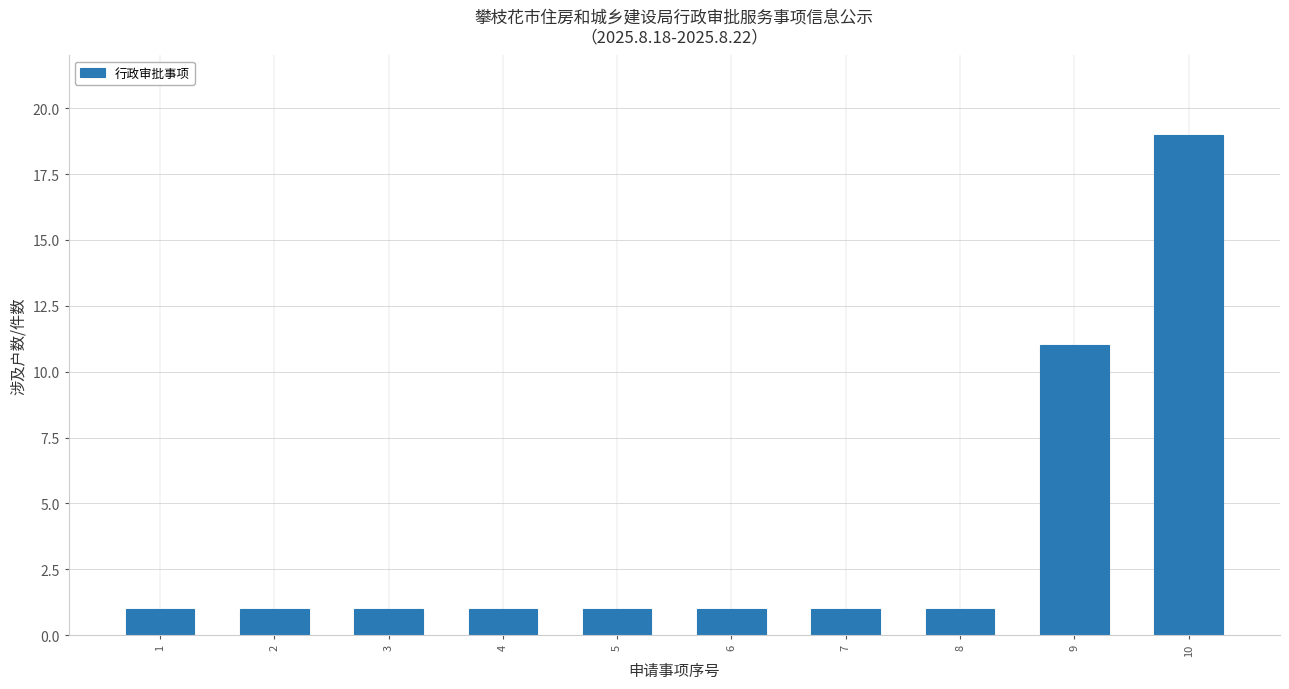

What is the greatest value displayed?

19